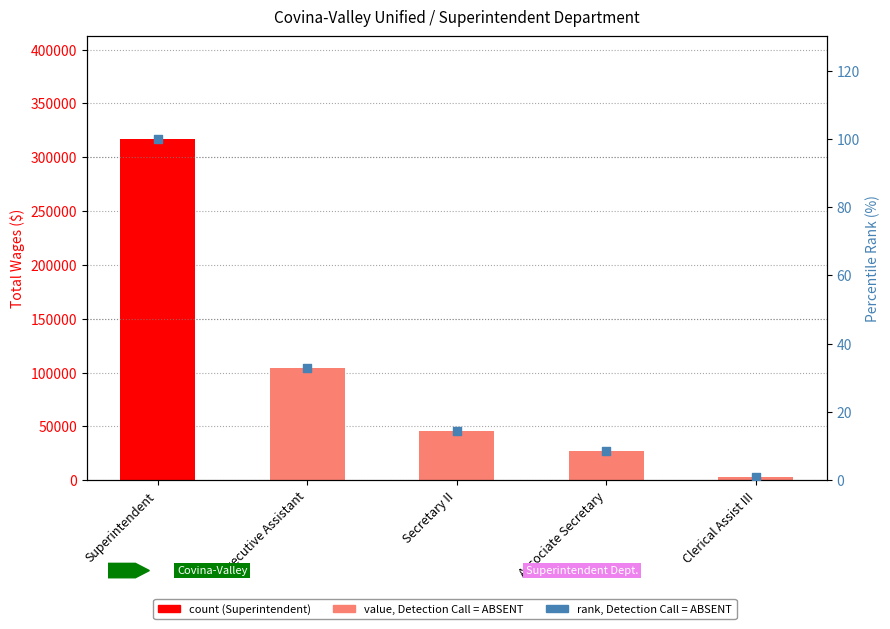

Which series has the largest total across all categories?

Total Wages